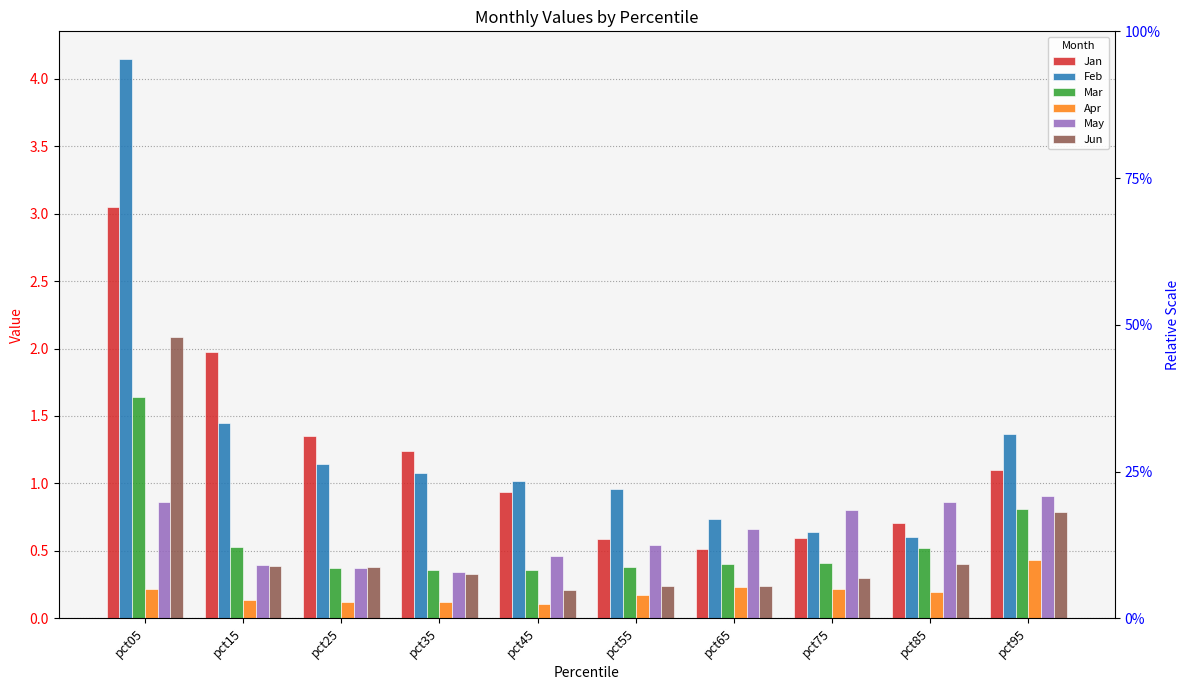

Between pct45 and pct55, which series saw the biggest shift?

Jan